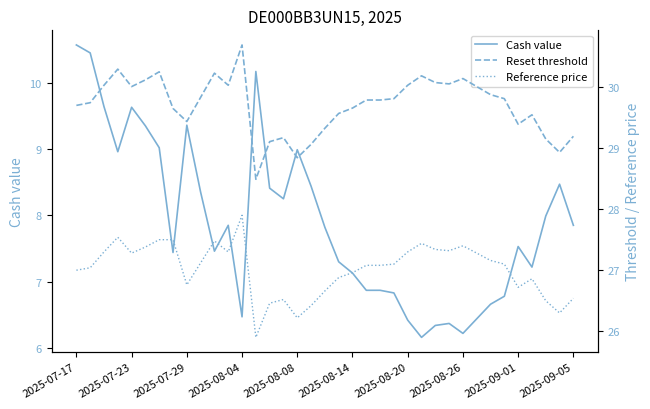

How many values in the Cash value series exceed 7?

25